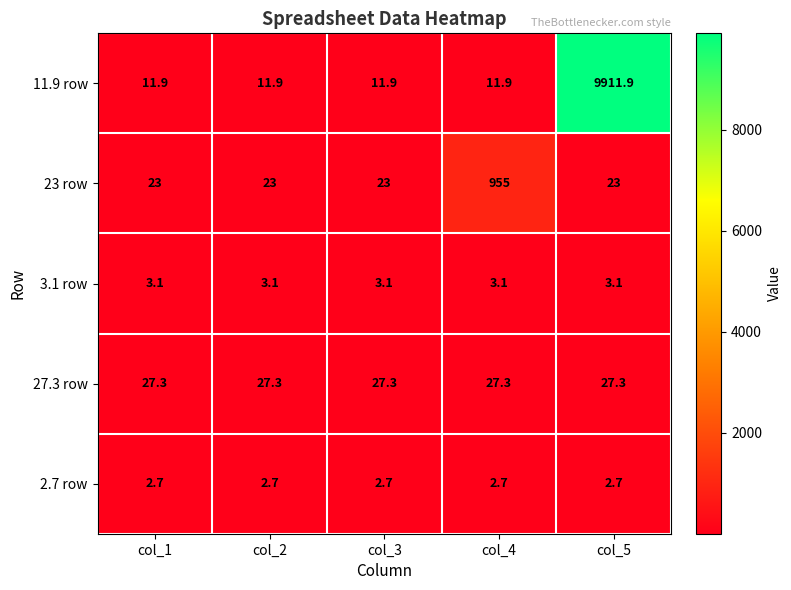

What is the greatest value displayed?

9911.9